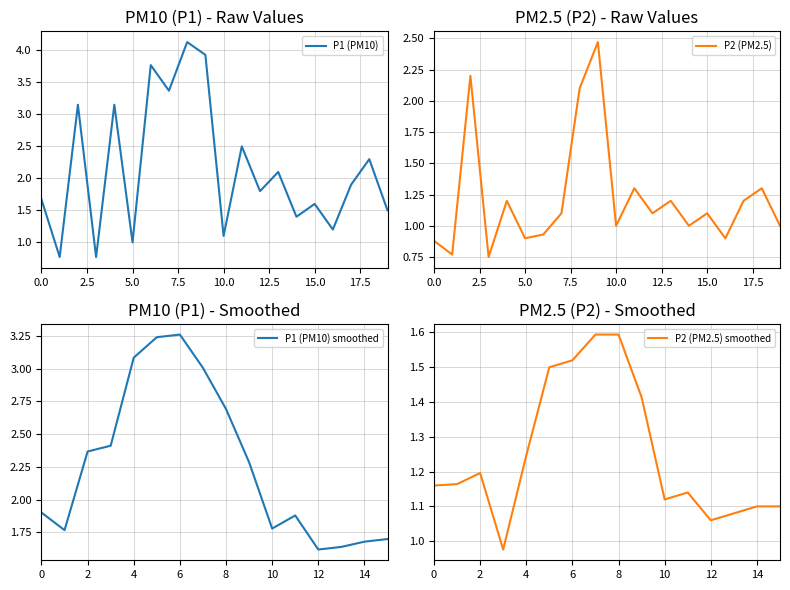

List the series in order of their overall mean, highest first.

P1, P2